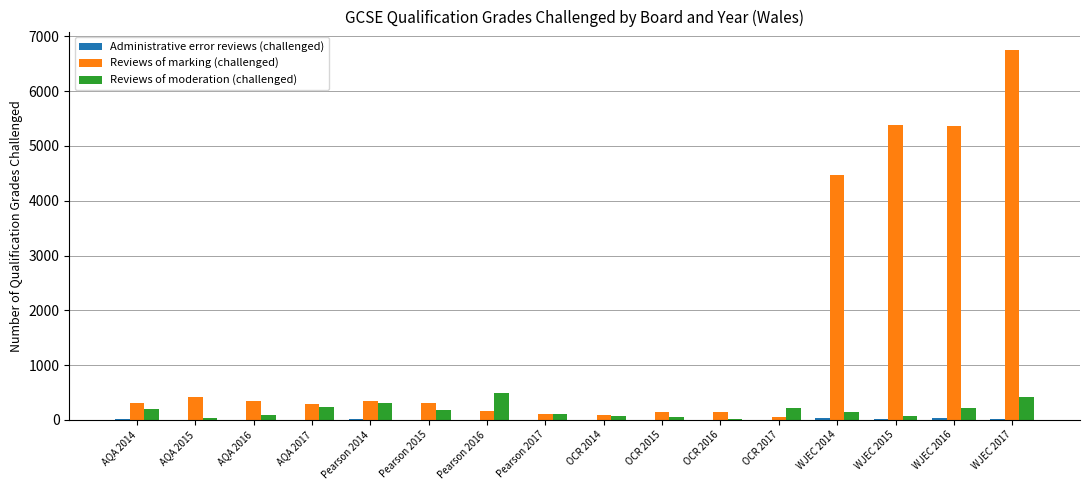

What is the average value of the Reviews of marking (challenged) series?

1544